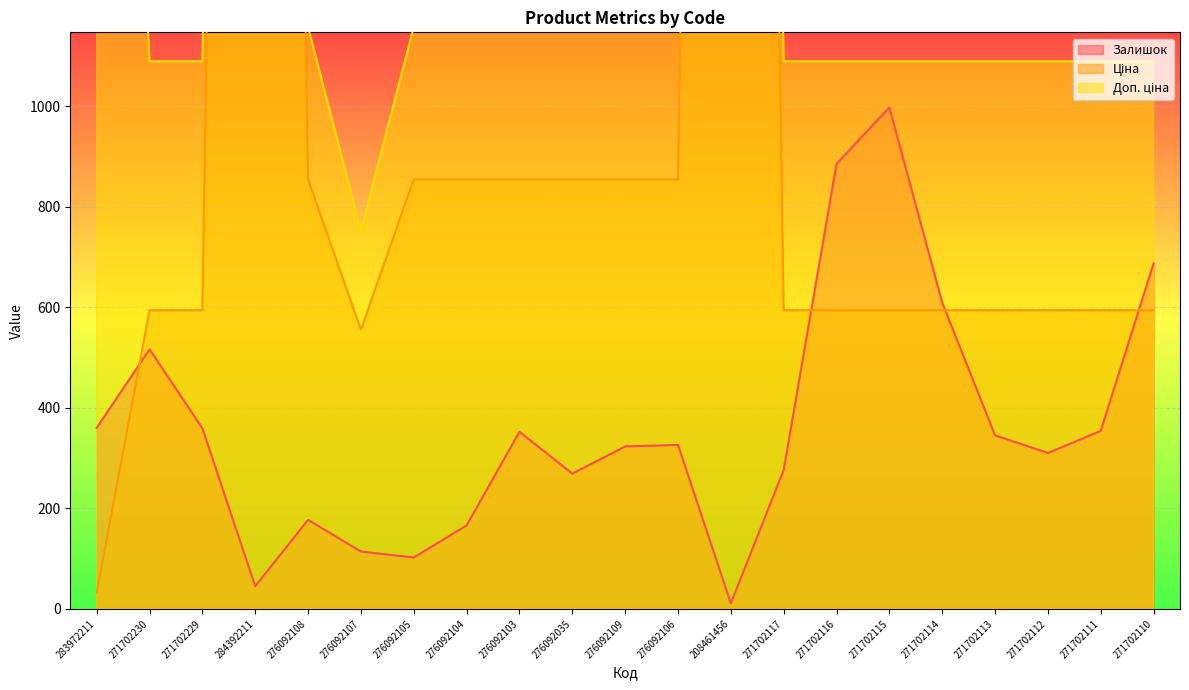

The Залишок series shows 951 at 271702114. True or false?

False